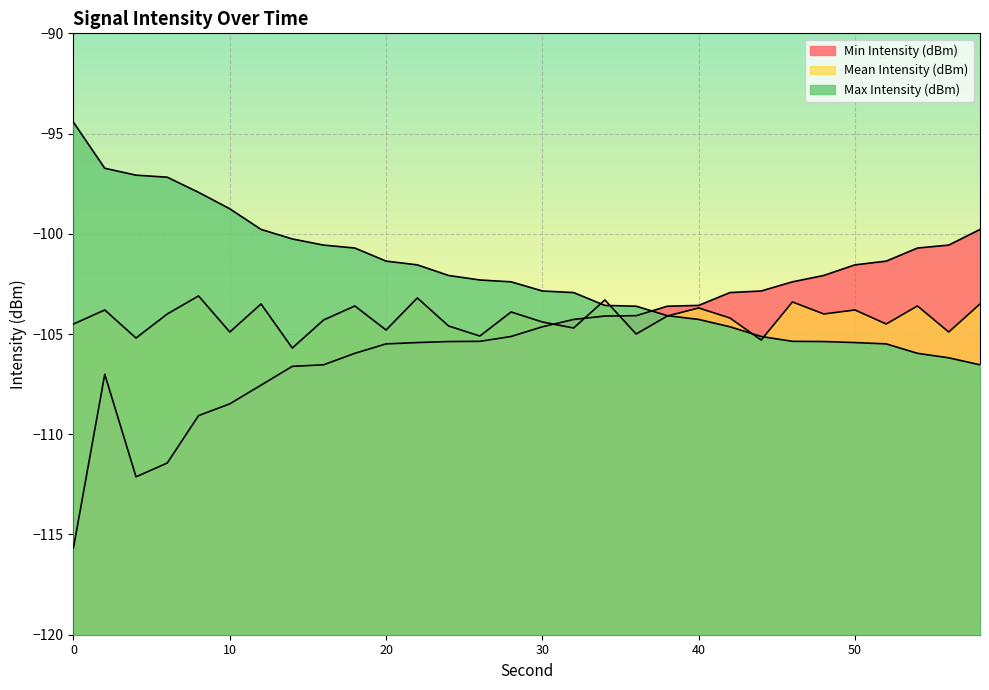

The Max Intensity (dBm) series shows -106.2 at 56. True or false?

True